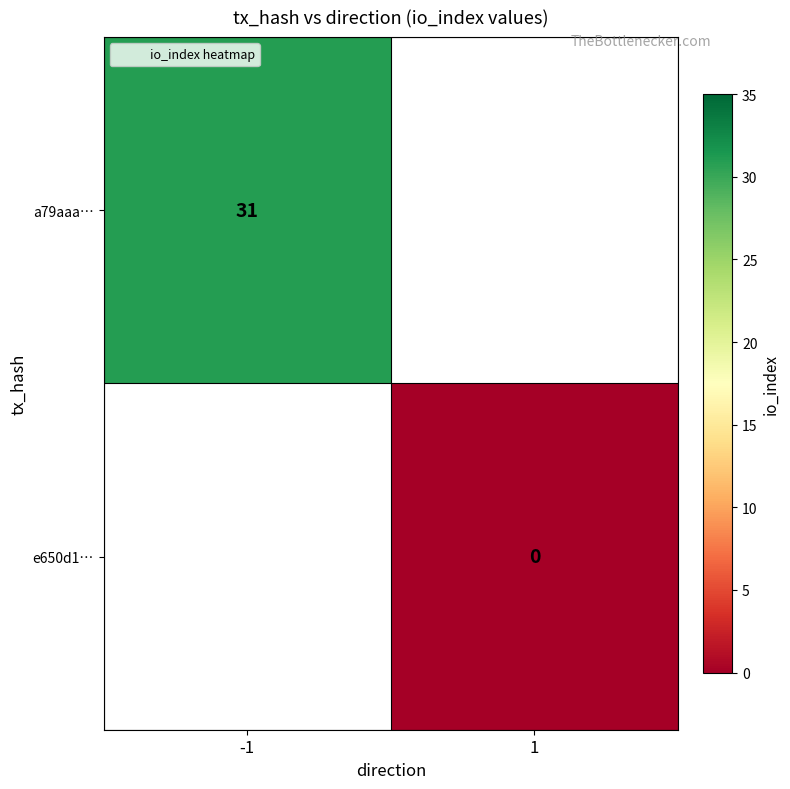

True or false: a79aaa… has a value of 11 at -1.

False